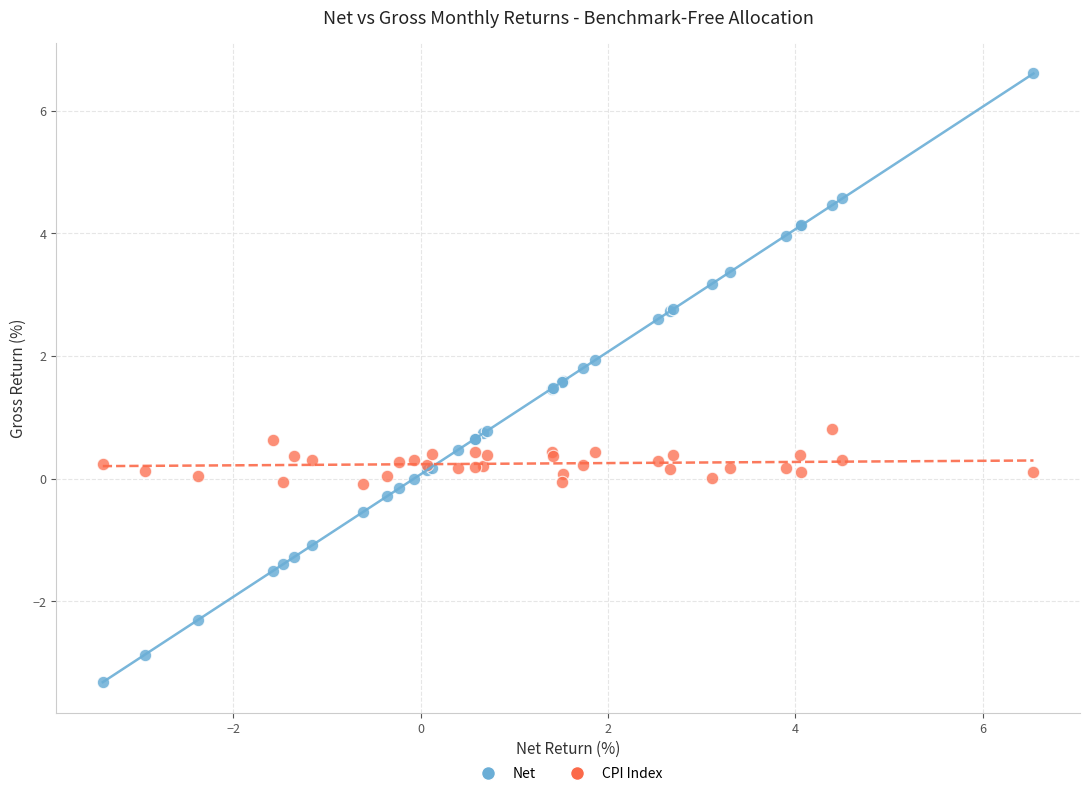

Which series has the widest spread of Y values?

Net